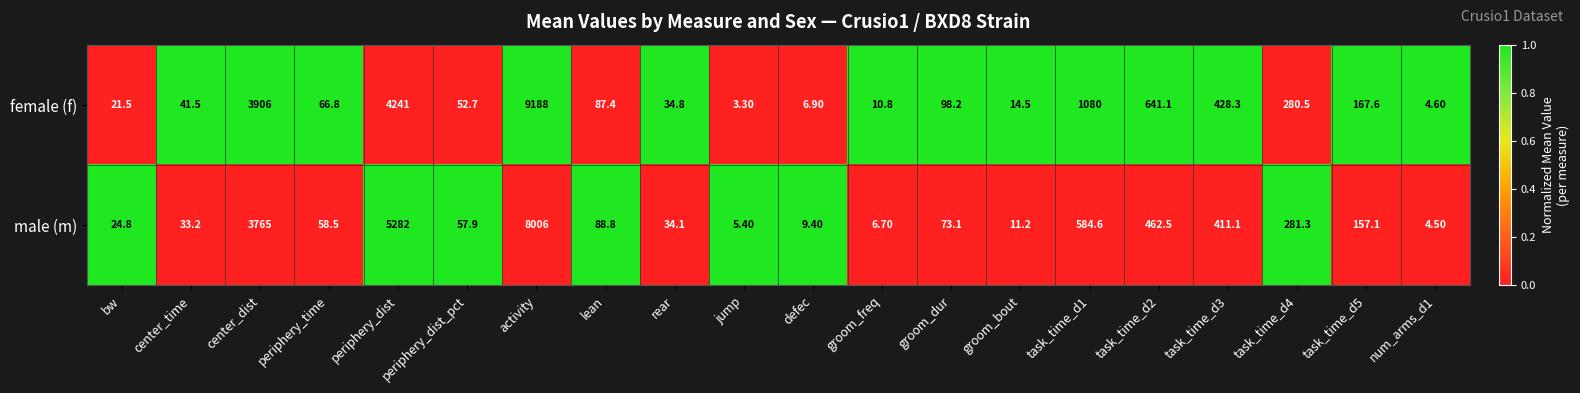

At which label does male (m) reach its peak?

activity